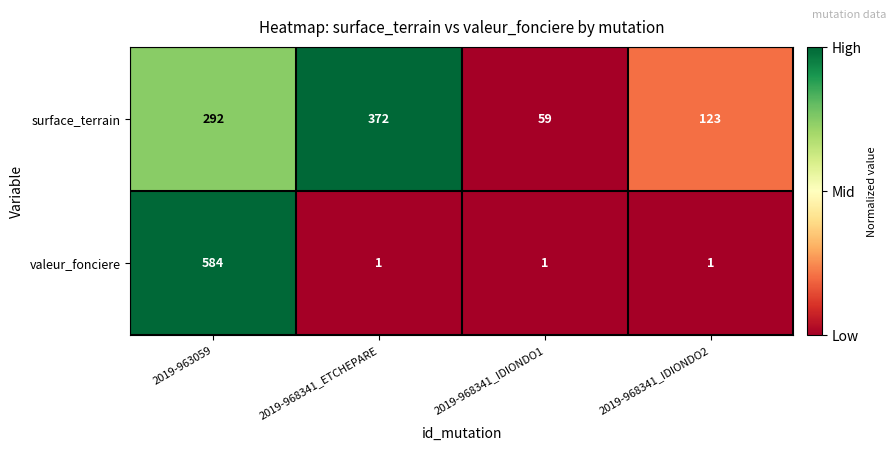

How many surface_terrain values are between 123 and 372?

3